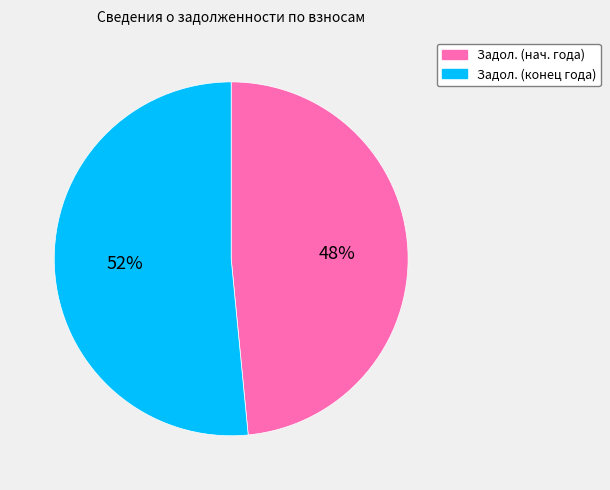

Is there any slice that represents more than half of the pie?

Yes